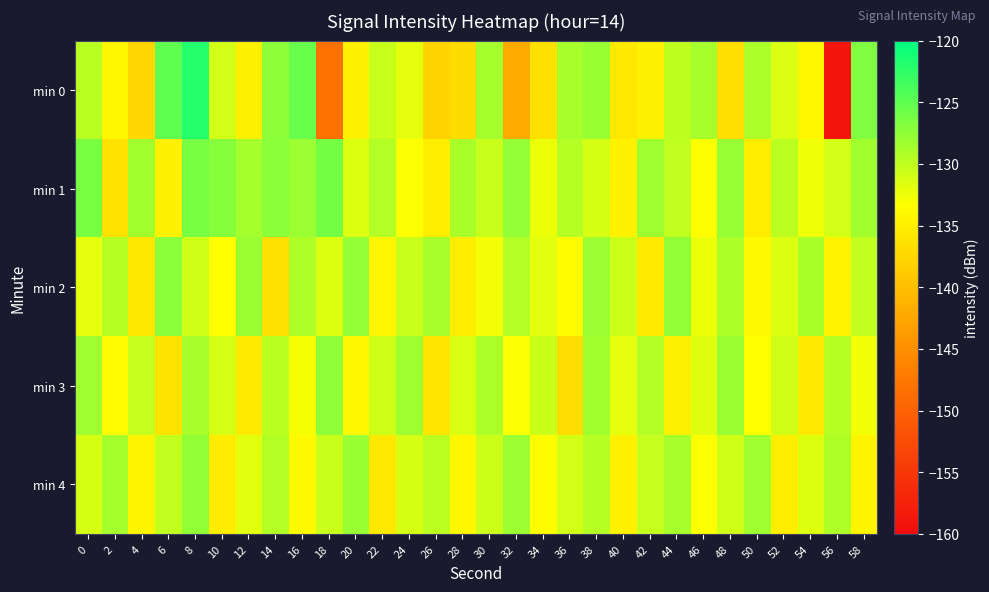

At which category is the sum across all series the highest?

8